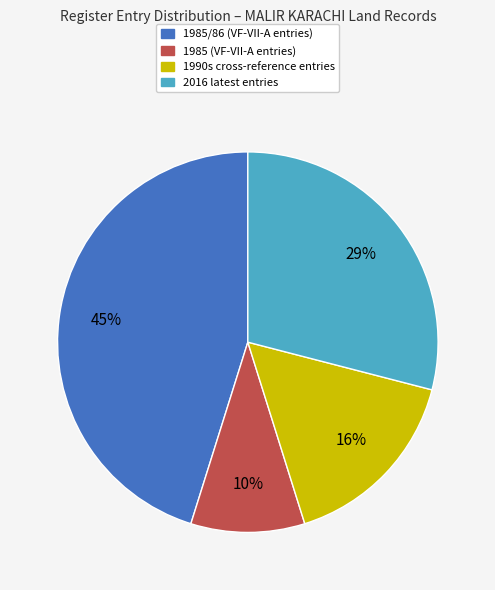

How many slices are in this pie chart?

4